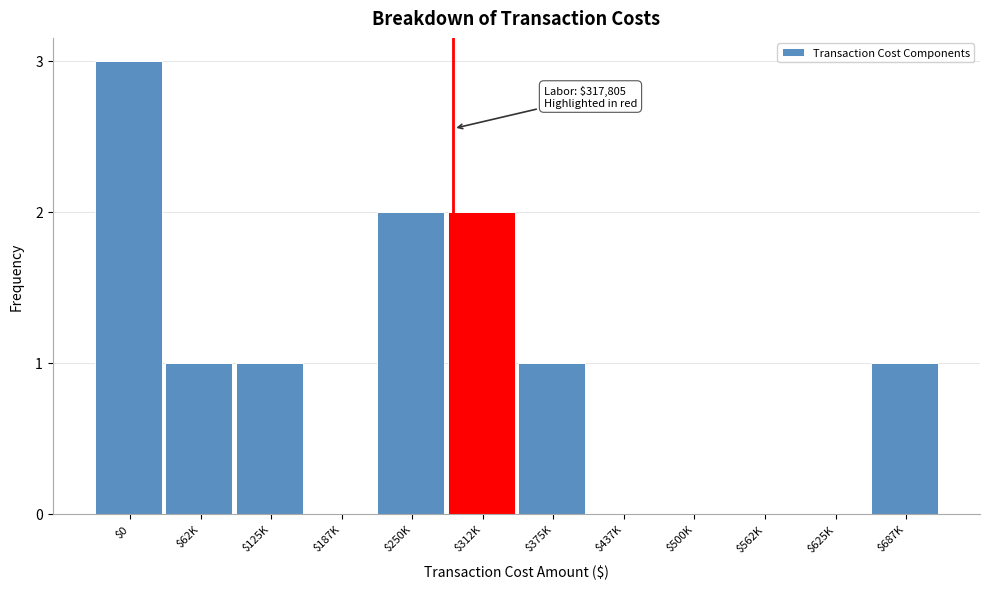

The value at $375K is 1. True or false?

True